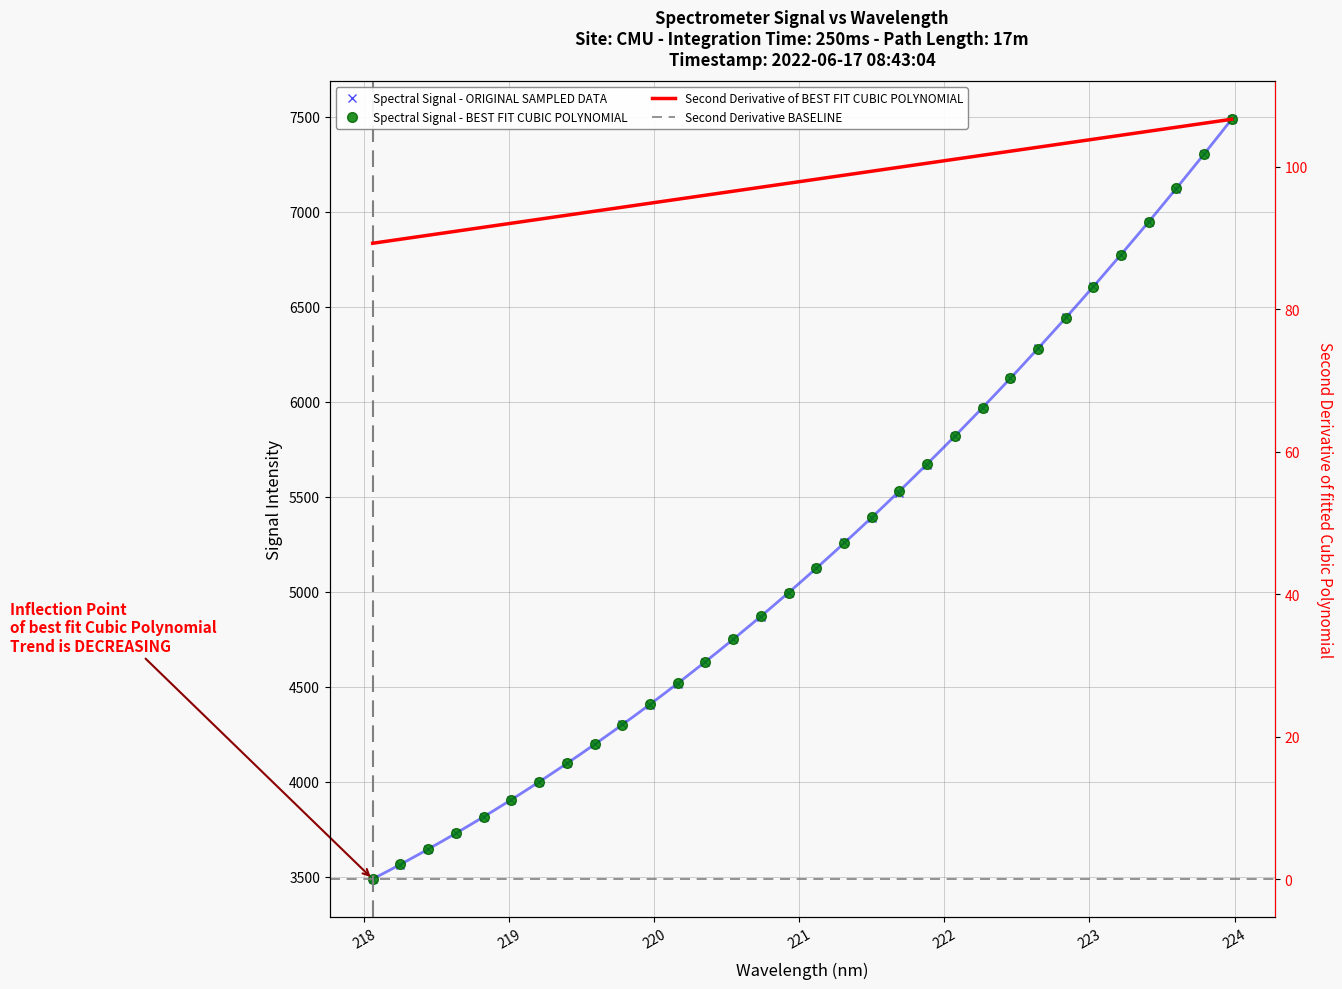

What position from the right is 219.589?

24